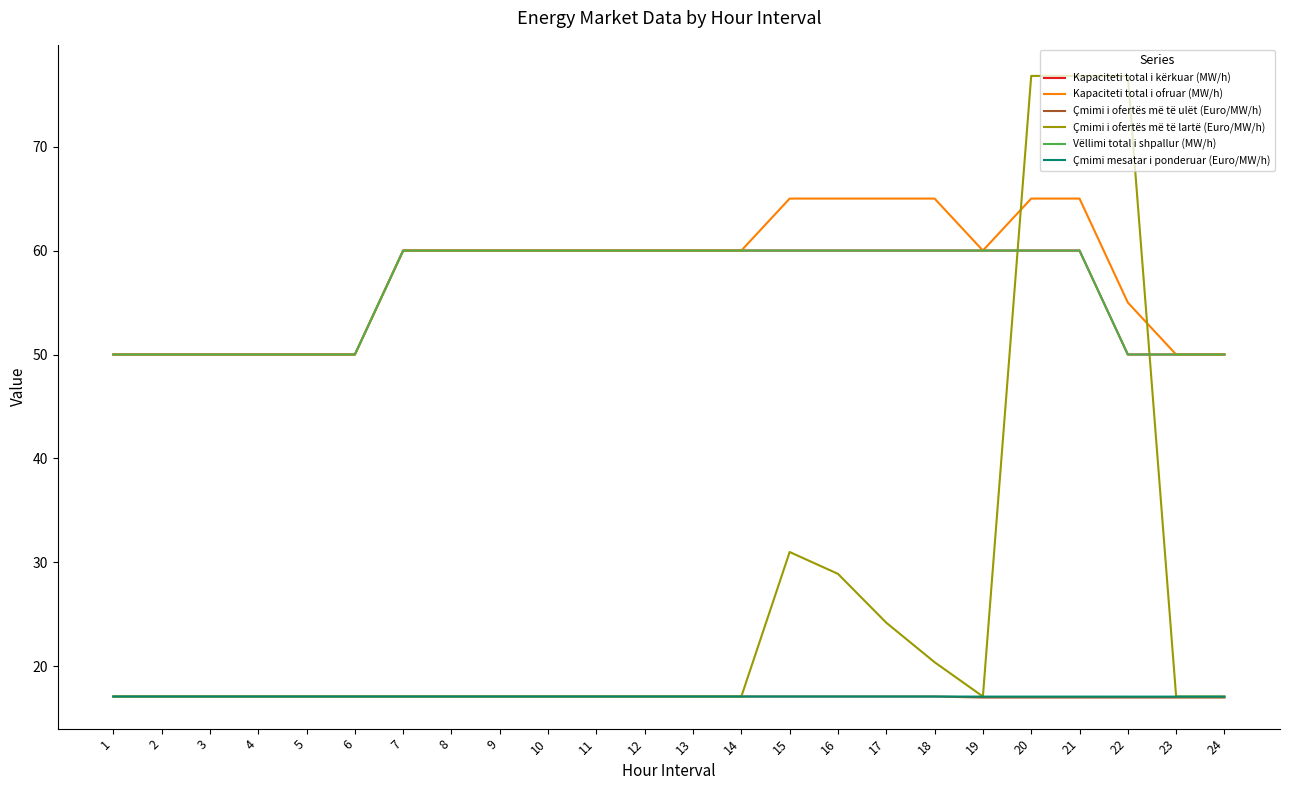

Which series has the widest spread of values?

Çmimi i ofertës më të lartë (Euro/MW/h)